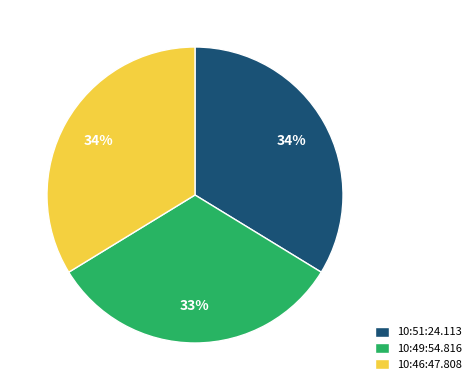

Which category has the smallest portion of the pie?

10:49:54.816